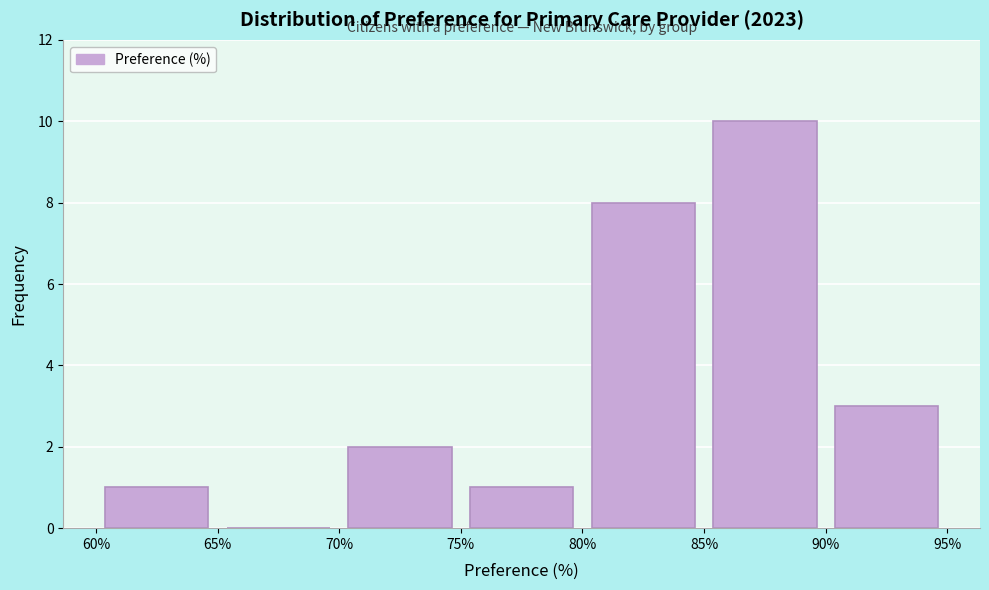

What is the height of the bar covering 60% to 65% on the x-axis? The values are not printed on the chart, so give them approximately, as read against the axis.

1